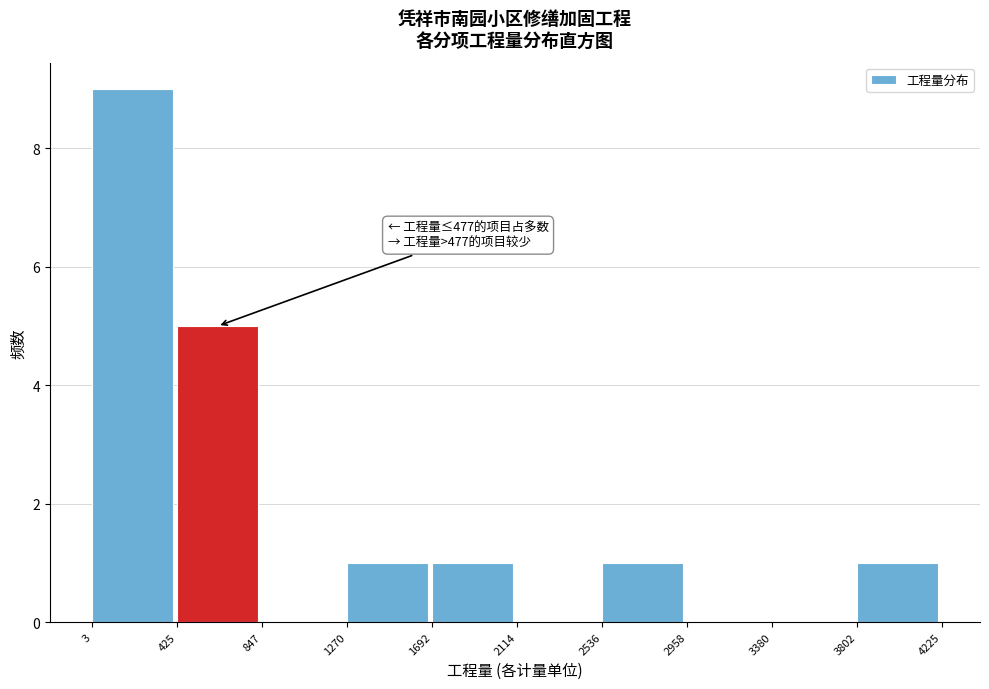

Over which range of the x-axis is the bar tallest?

3 to 425